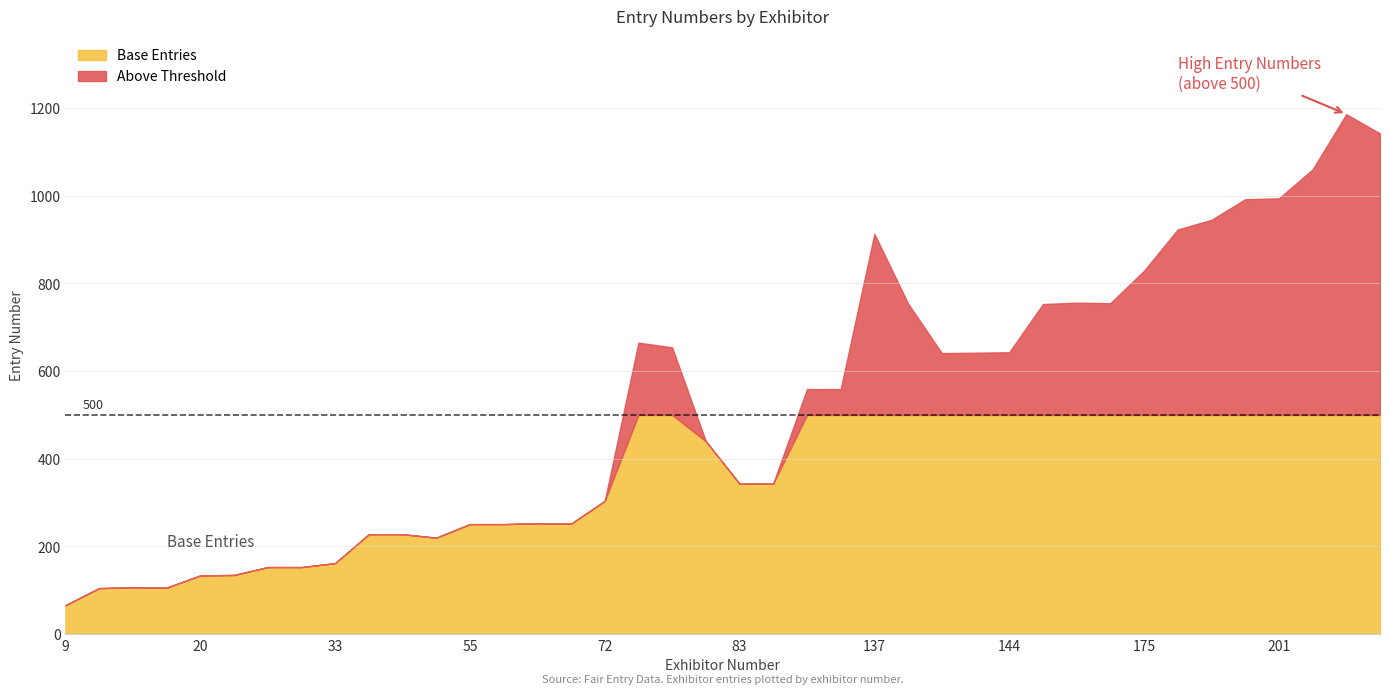

Where is Base Entries nearest to the value 283?

72